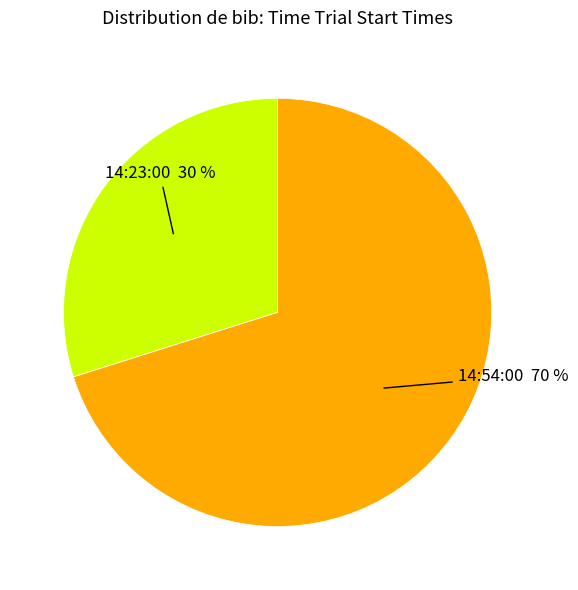

Is there a majority slice in this chart?

Yes